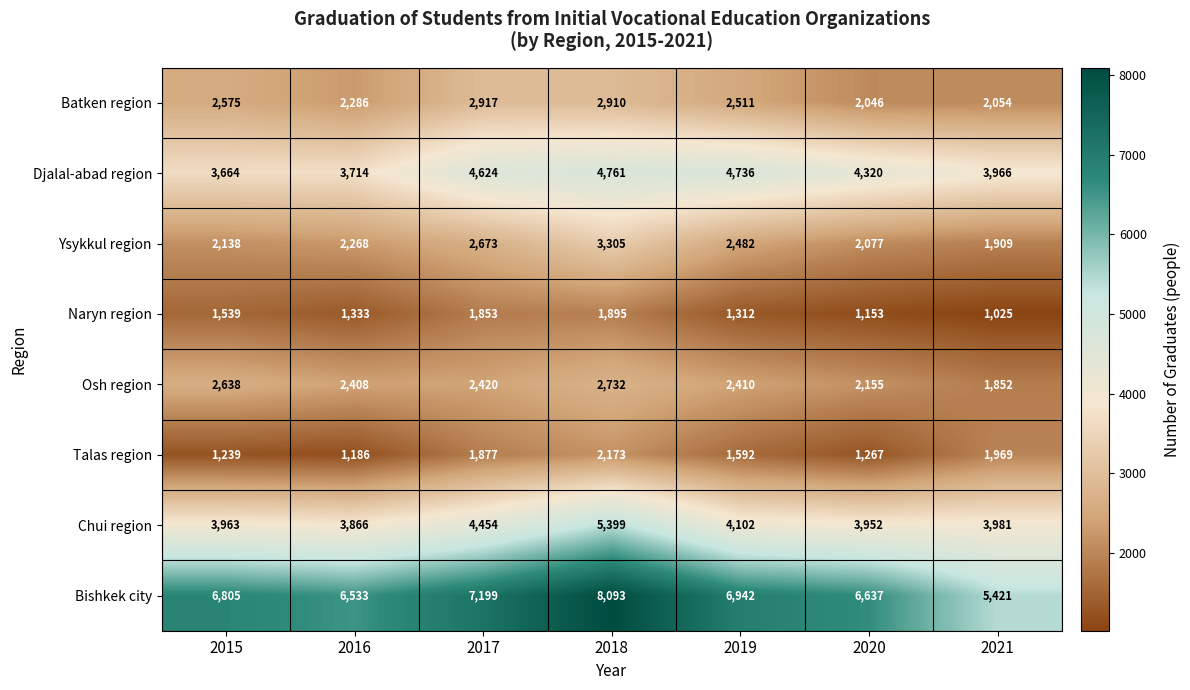

At which category is the sum across all series the highest?

2018